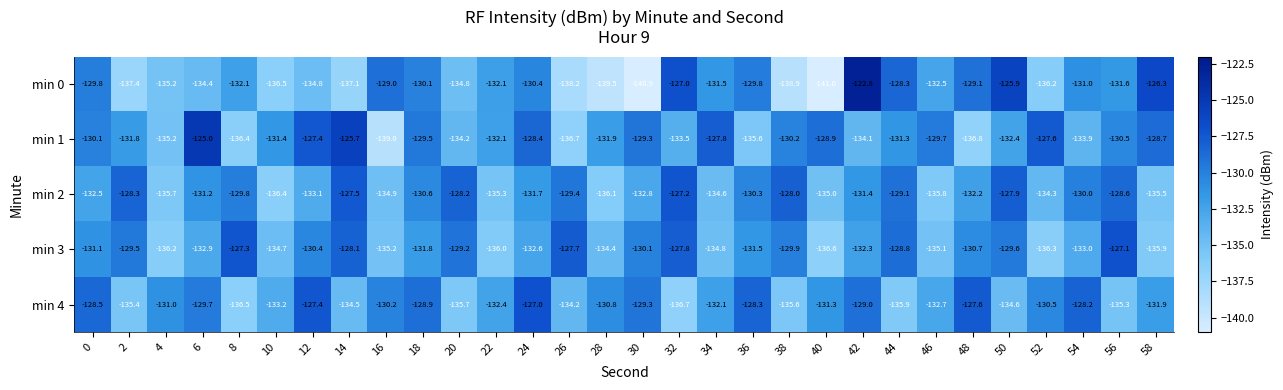

What is the maximum value shown in the chart?

-122.8